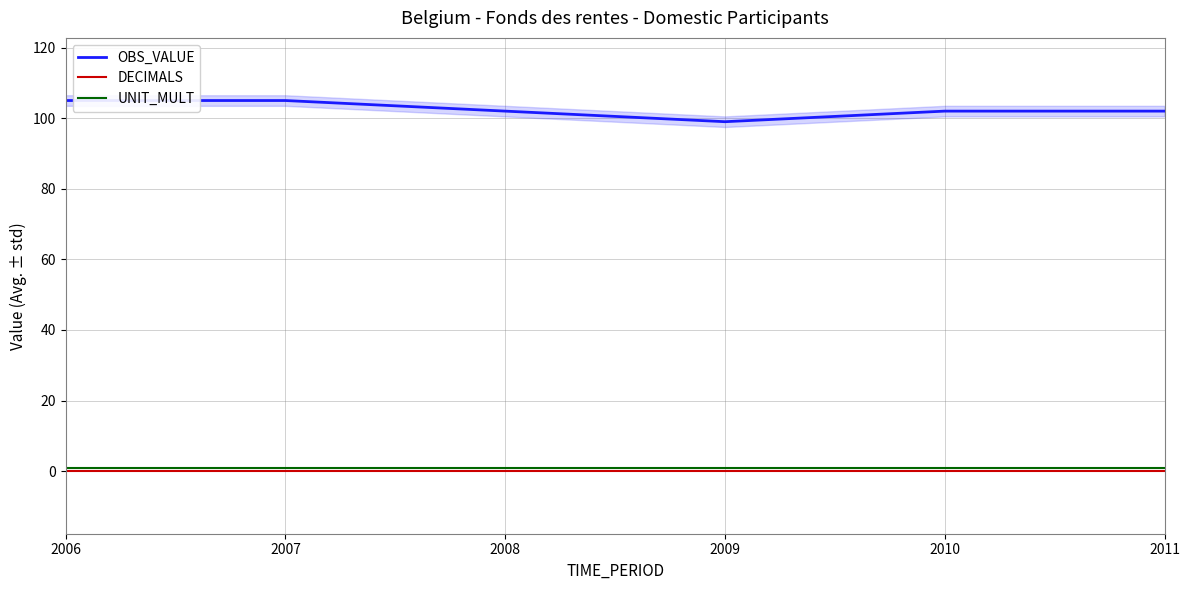

Which series has the largest total across all categories?

OBS_VALUE